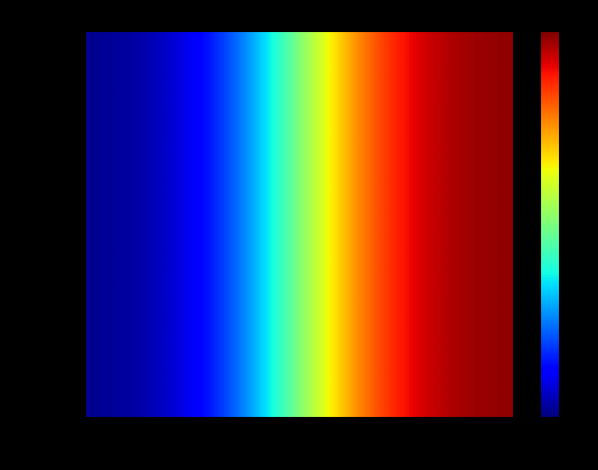

Reading left to right, extract all data points from this chart.

1a0dcbb9: -1=0	1=1
b2b694e1: -1=0	1=1